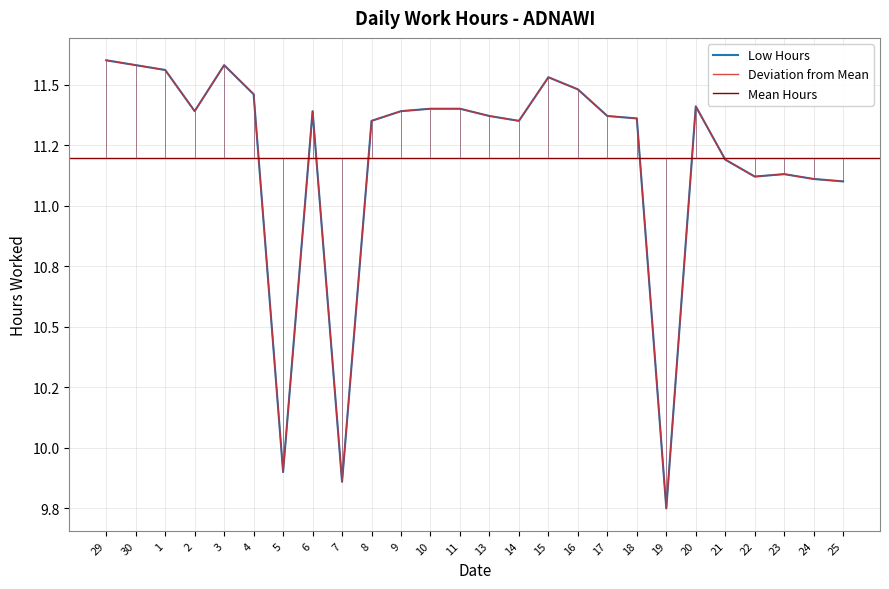

Which has a higher value, 2 or 1?

1